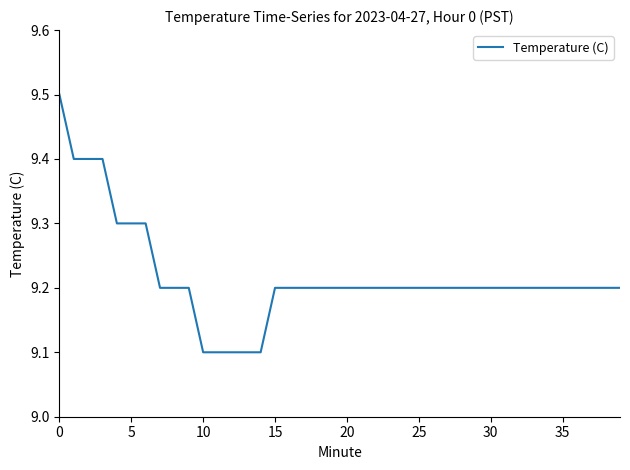

Reading right to left, extract all data points from this chart.

9.2	9.2	9.2	9.2	9.2	9.2	9.2	9.2	9.2	9.2	9.2	9.2	9.2	9.2	9.2	9.2	9.2	9.2	9.2	9.2	9.2	9.2	9.2	9.2	9.2	9.1	9.1	9.1	9.1	9.1	9.2	9.2	9.2	9.3	9.3	9.3	9.4	9.4	9.4	9.5